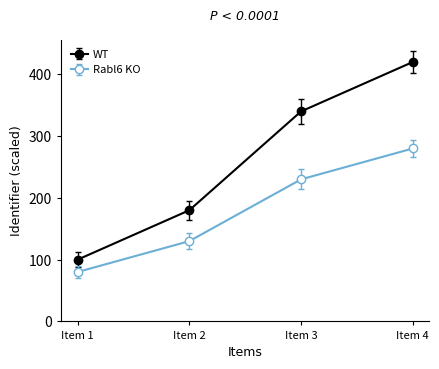

Reading right to left, what are all the values shown in this chart?

WT: 420	340	180	100
Rabl6 KO: 280	230	130	80